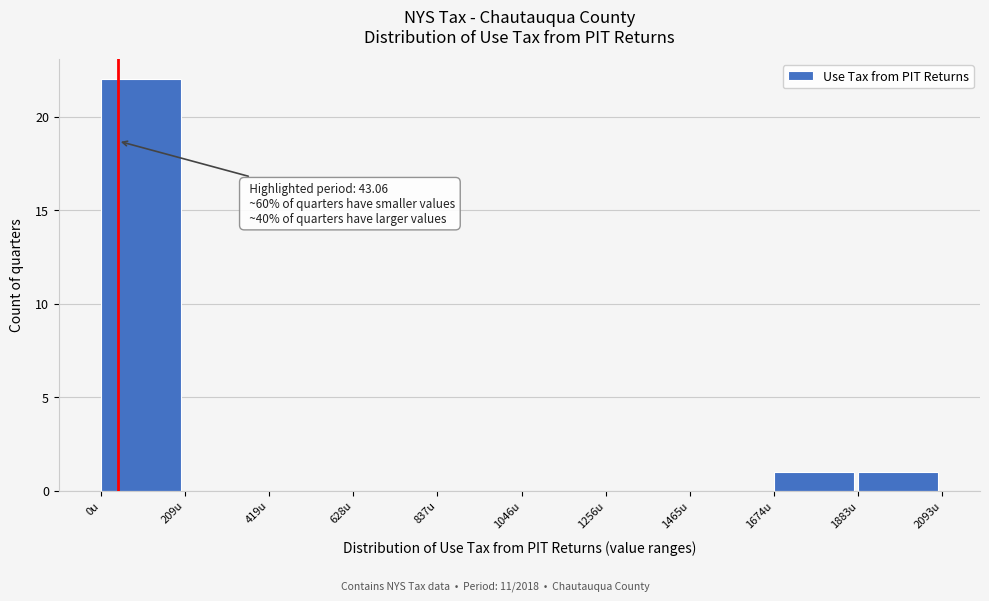

Over which range of the x-axis is the bar tallest?

0 to 200